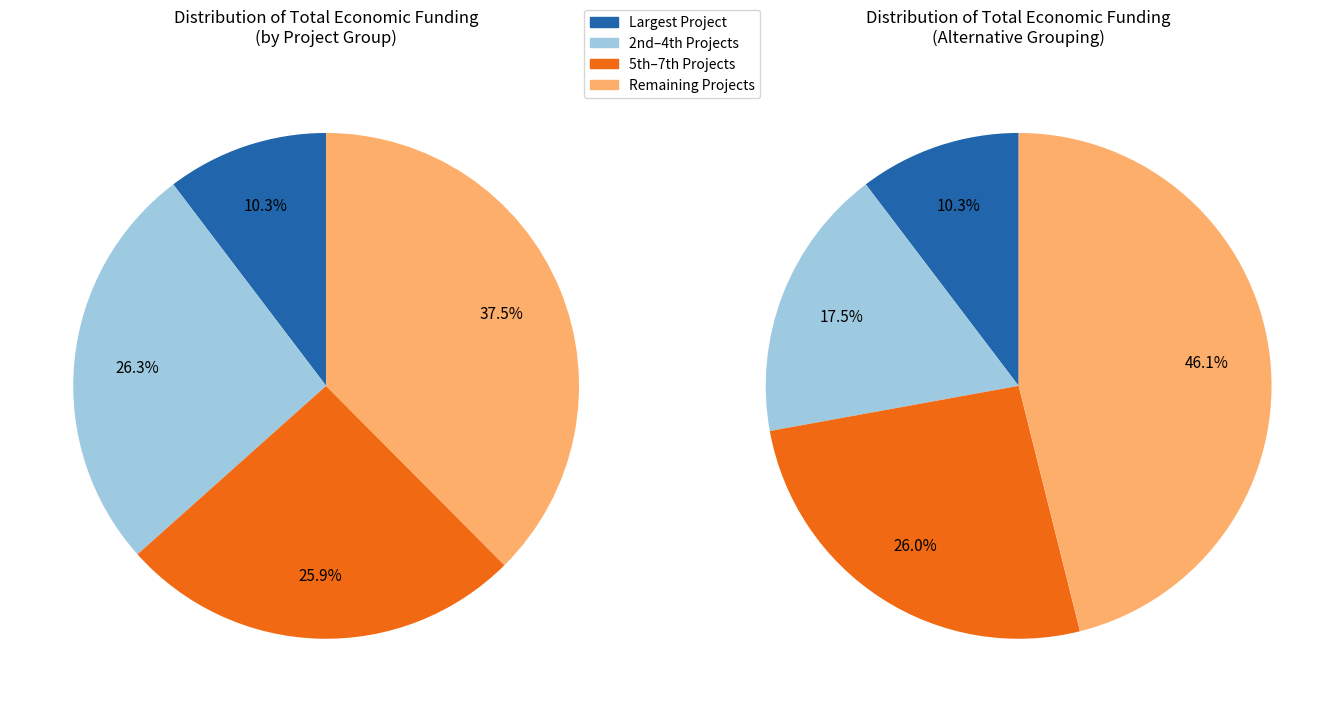

Is HEMPNOVA the majority of the pie?

No